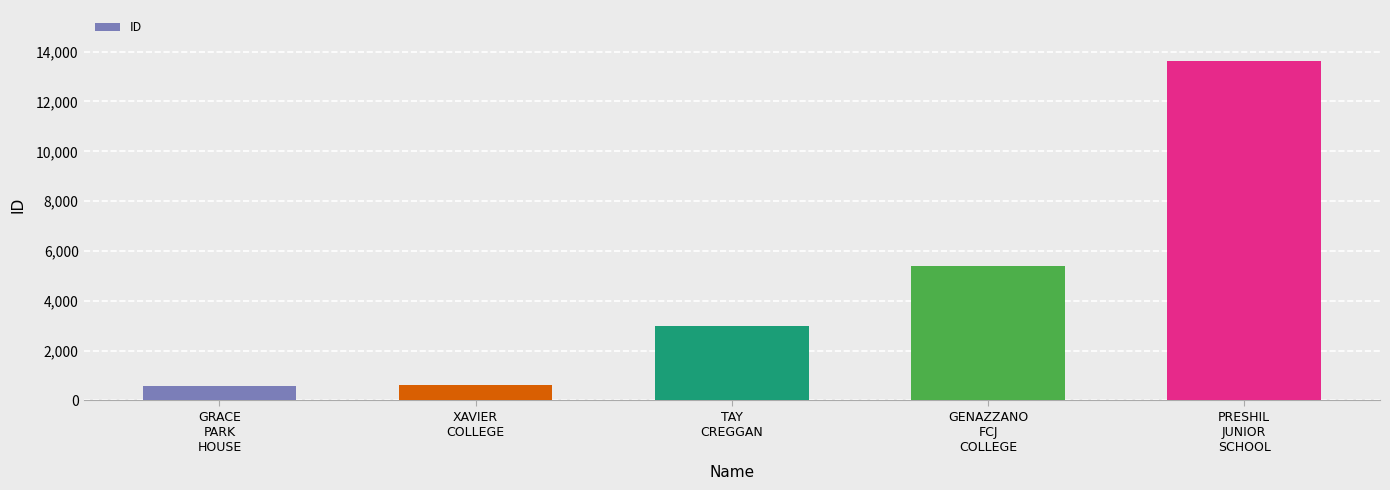

What is the maximum value shown in the chart?

13627